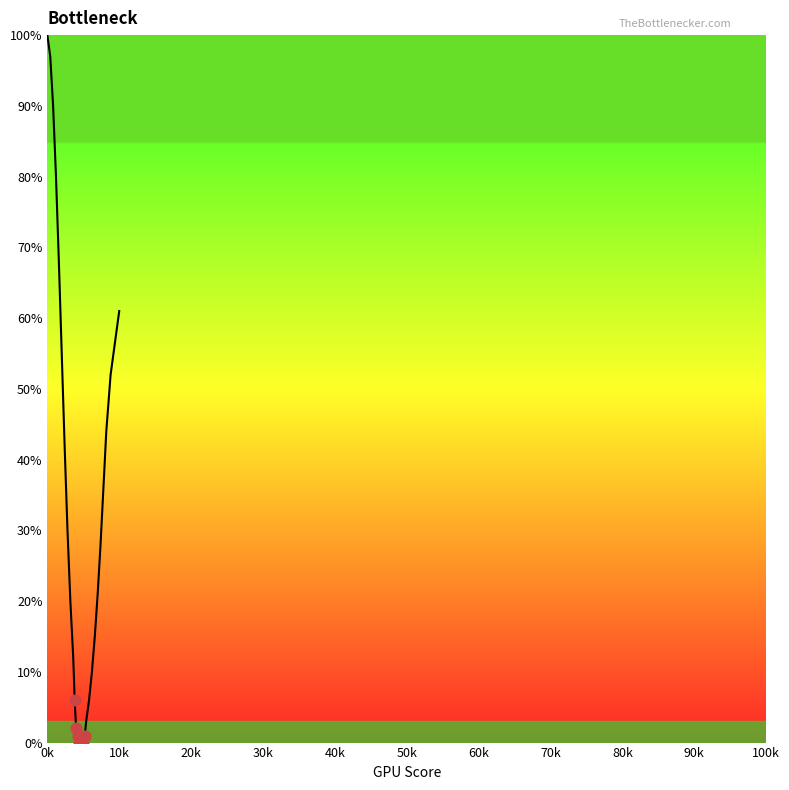

What is the greatest value displayed?

100